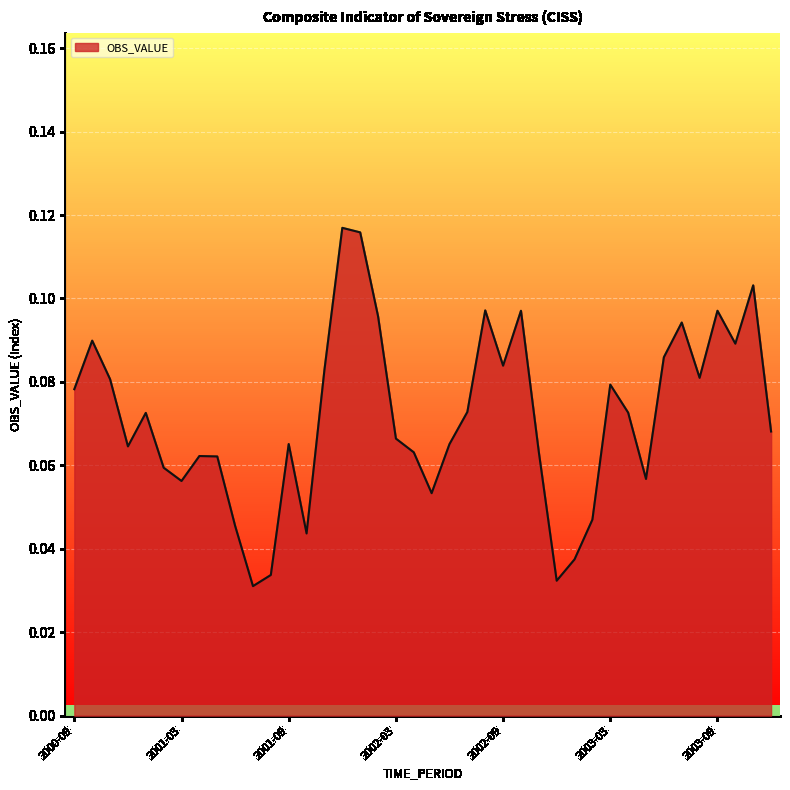

How many lines are shown in the chart?

1